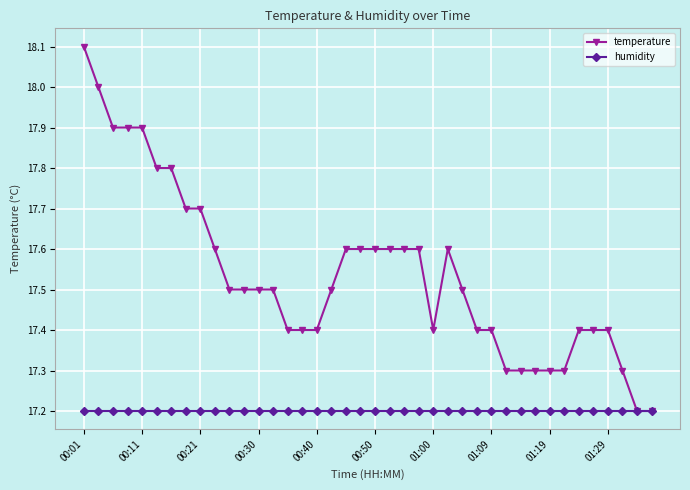

Which series has the largest range (max minus min)?

temperature